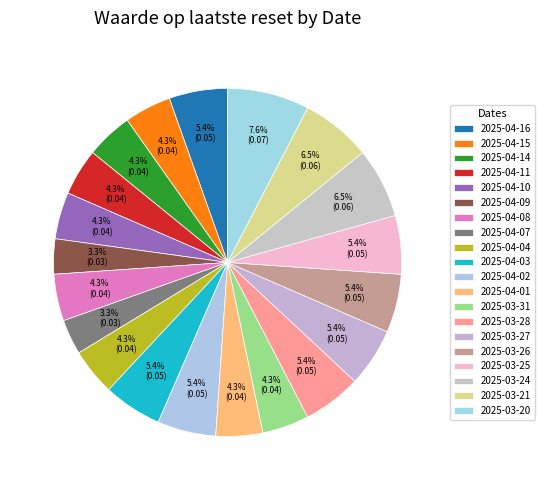

How many segments does this pie chart have?

20